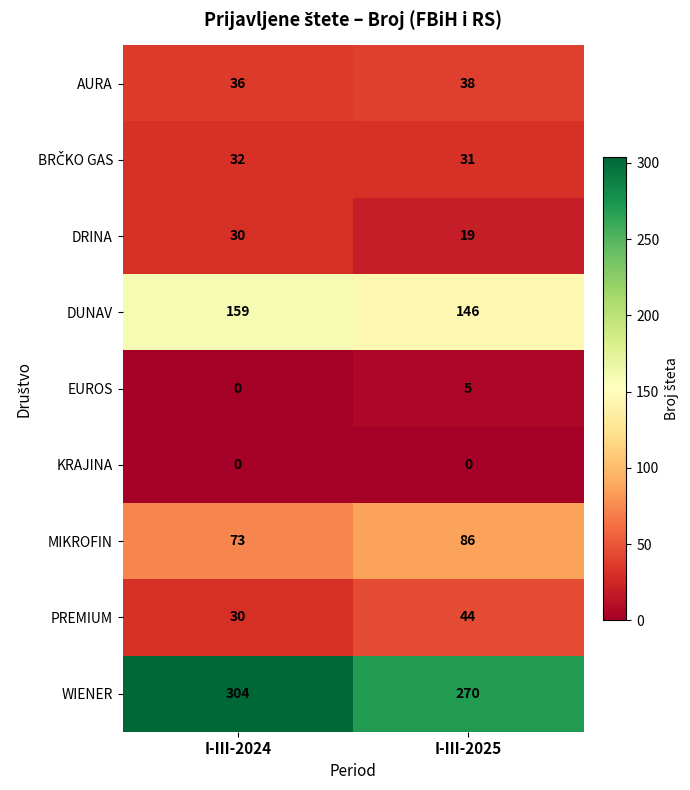

Which series has the widest spread of values?

WIENER